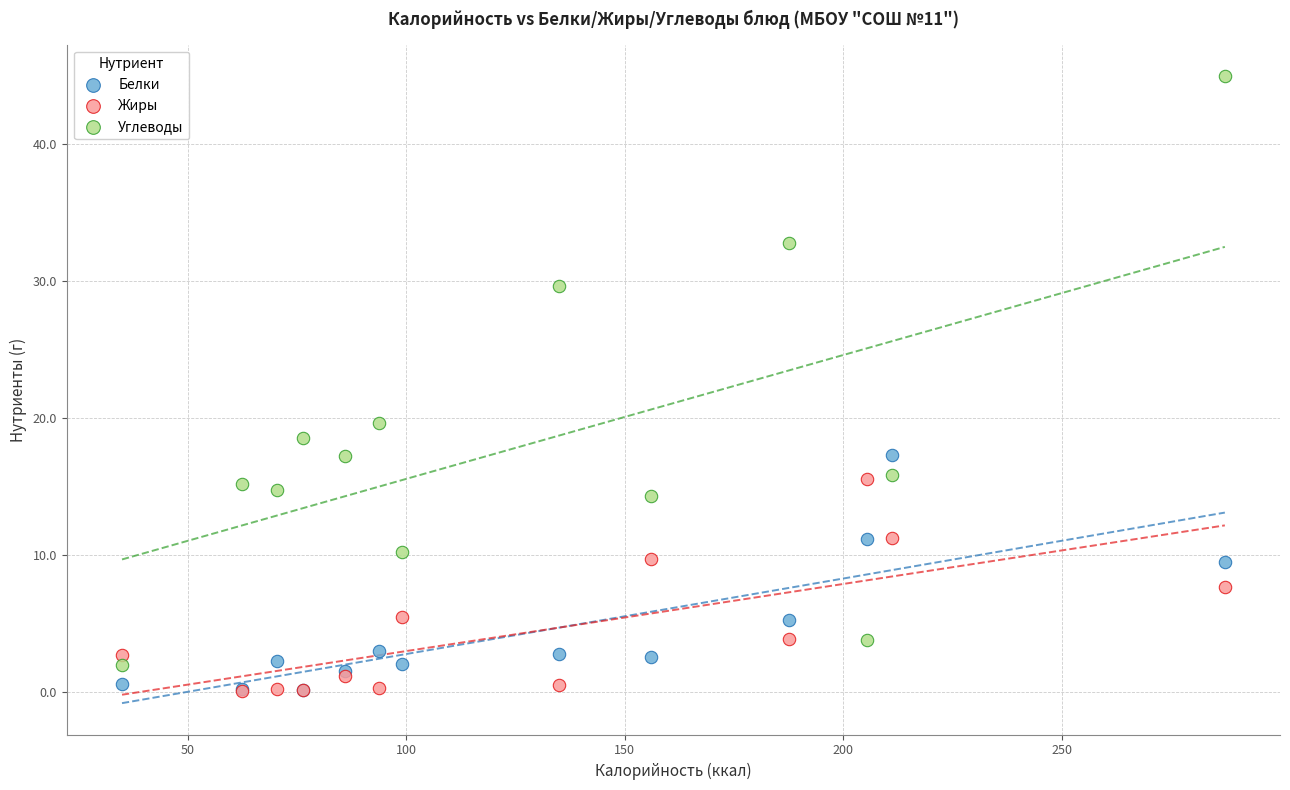

What are all the series names shown in the legend?

Белки, Жиры, Углеводы